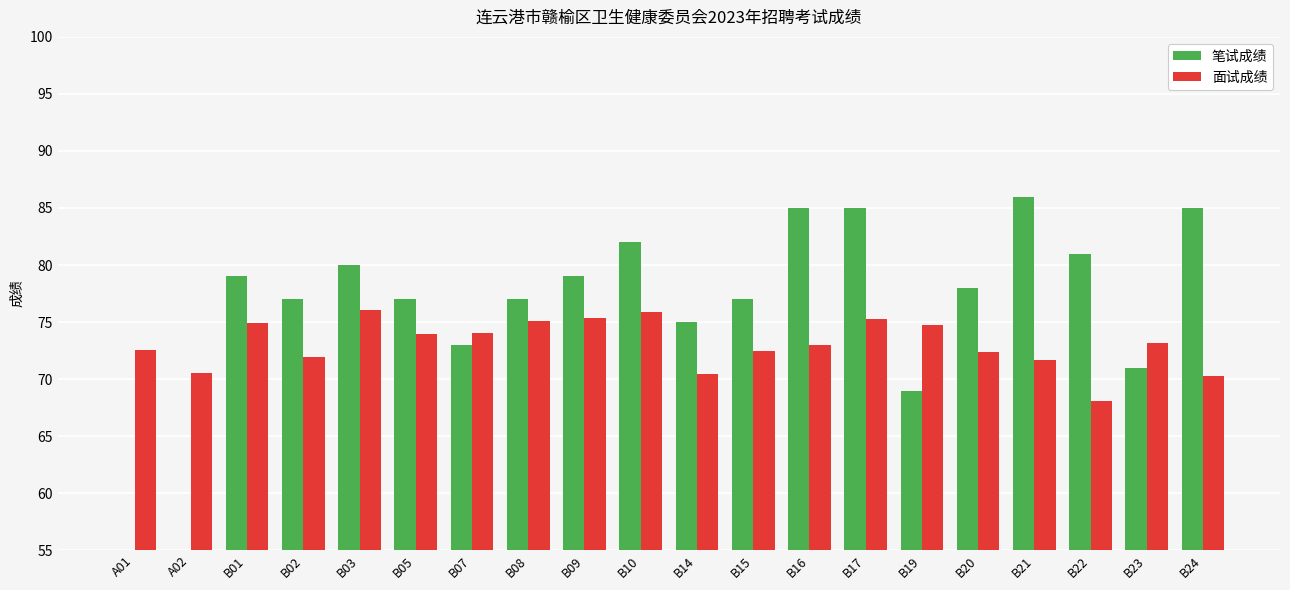

At which category is the sum across all series the highest?

B17